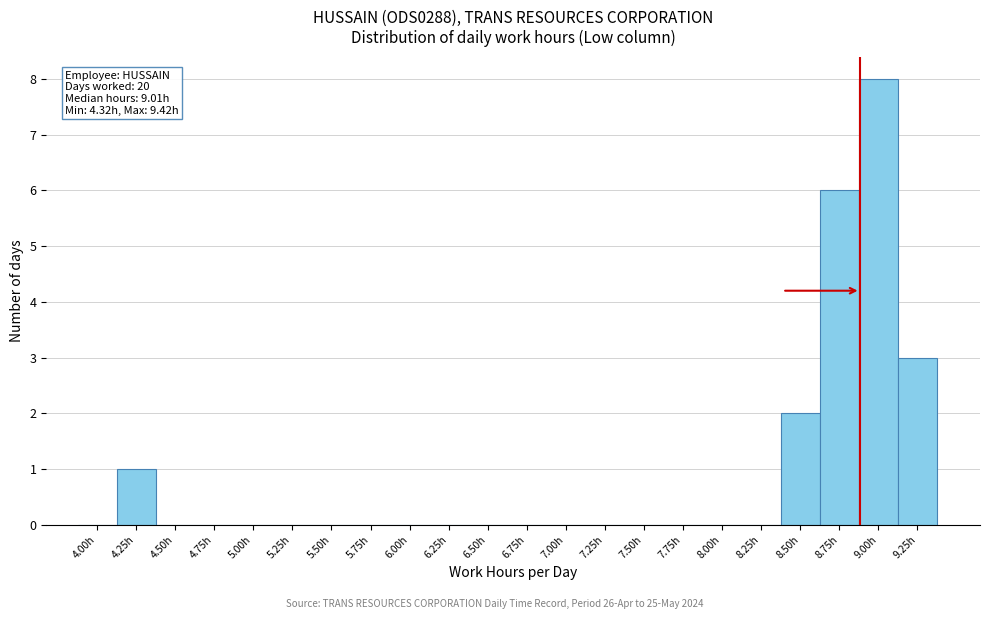

Reading left to right, list all the values displayed in this chart.

4.00h=0	4.25h=1	4.50h=0	4.75h=0	5.00h=0	5.25h=0	5.50h=0	5.75h=0	6.00h=0	6.25h=0	6.50h=0	6.75h=0	7.00h=0	7.25h=0	7.50h=0	7.75h=0	8.00h=0	8.25h=0	8.50h=2	8.75h=6	9.00h=8	9.25h=3